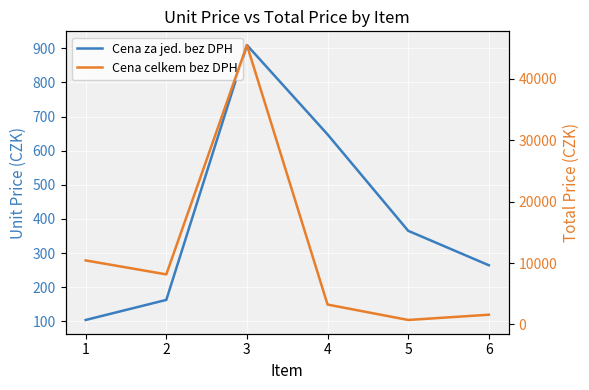

Which category has the lowest value across all series?

1